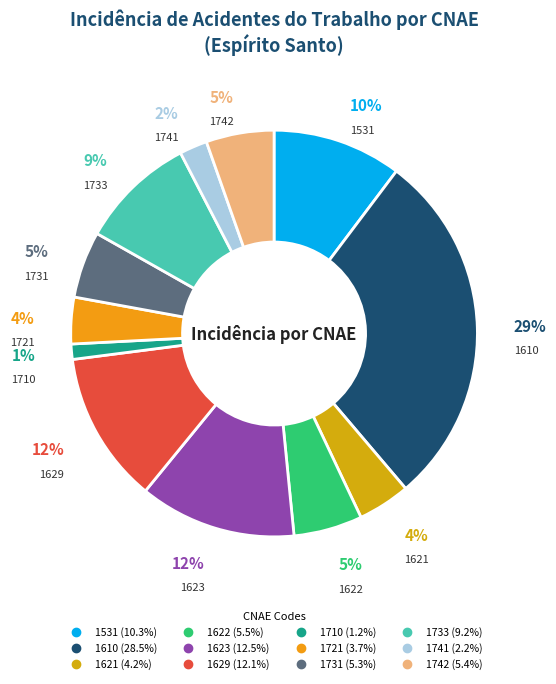

Which has a higher value, 1622 or 1531?

1531